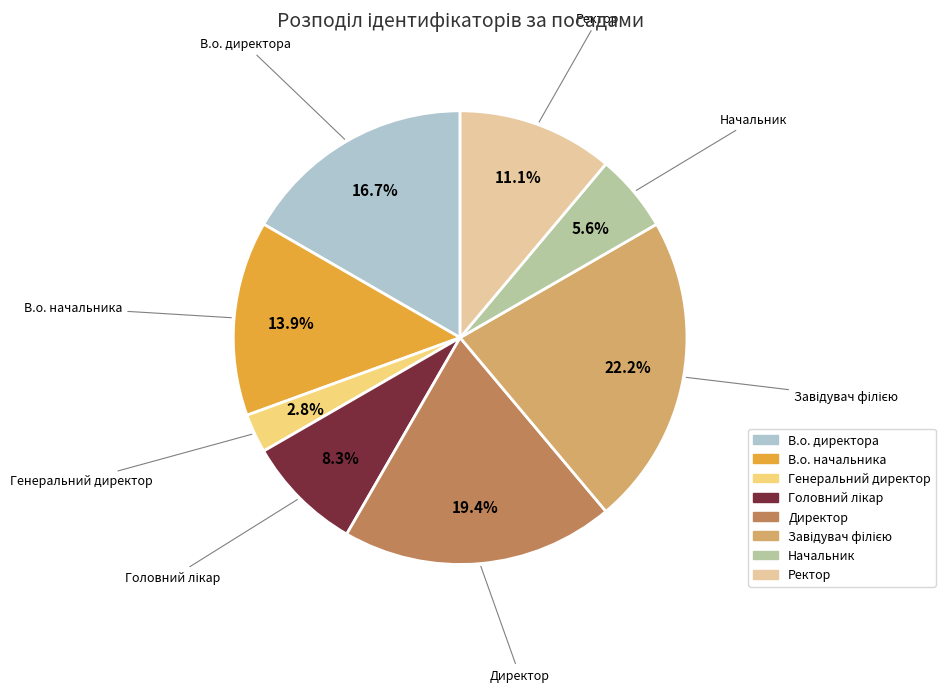

The Ректор slice represents 11% of the pie. True or false?

True